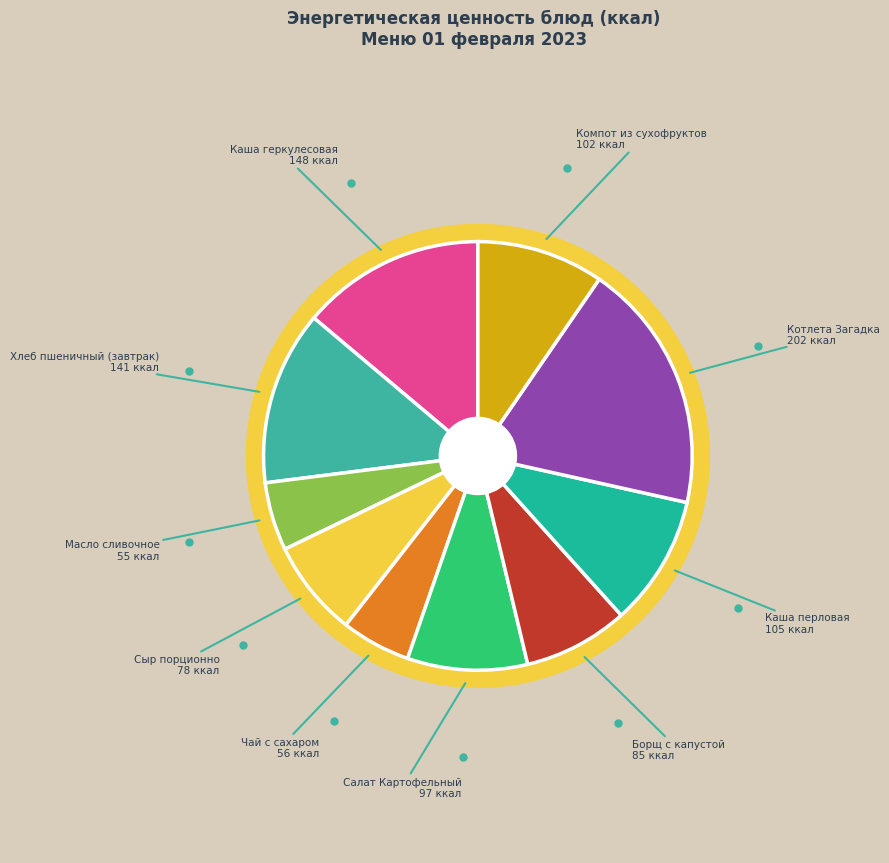

How many slices are in this pie chart?

10